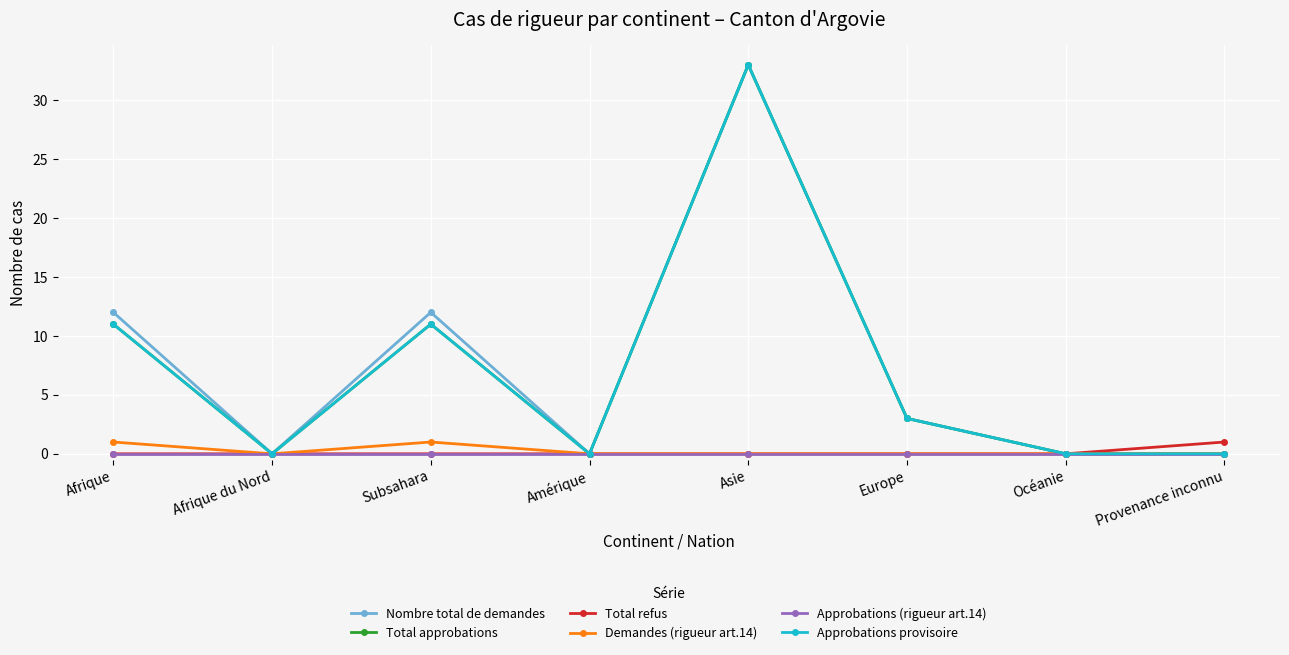

Is this an area chart (filled region under the line)?

No